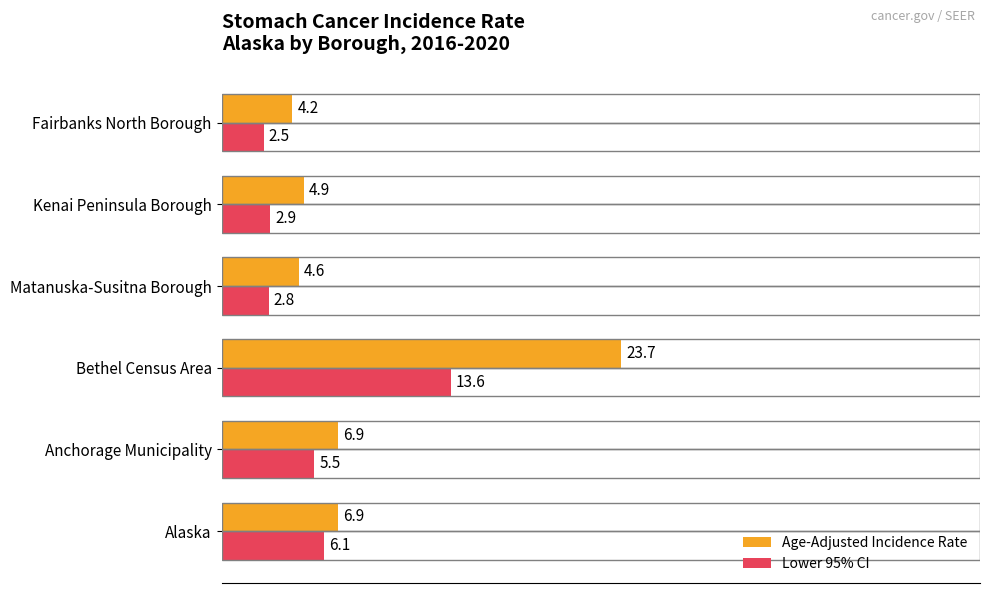

At which category does the chart reach its minimum across all series?

Fairbanks North Borough